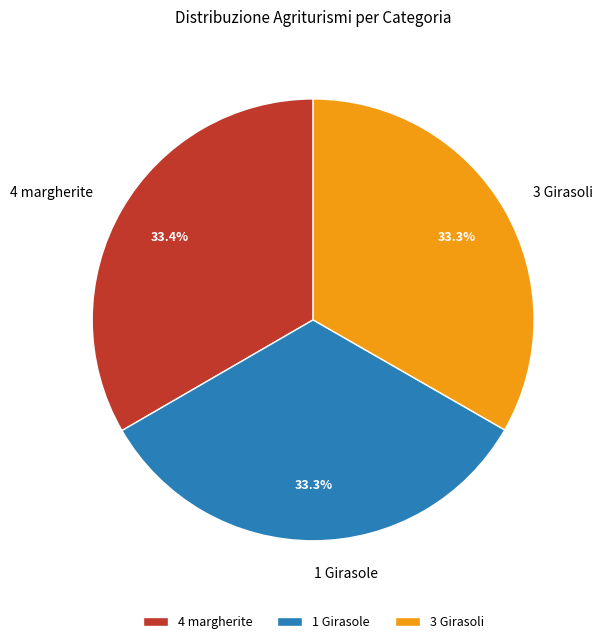

Does 1 Girasole account for over 50% of the chart?

No